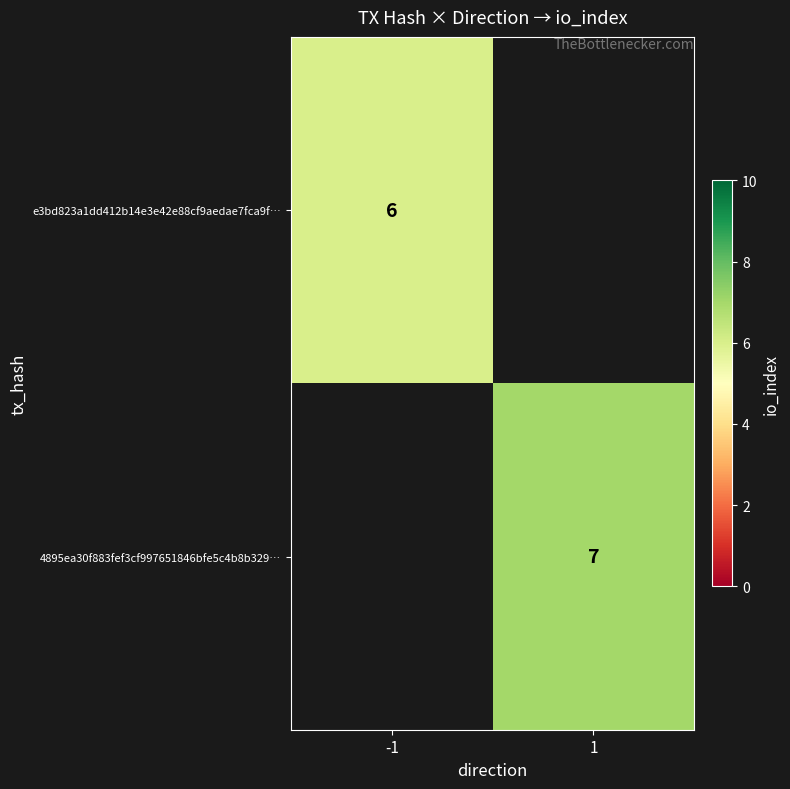

Is it true that e3bd823a1dd412b14e3e42e88cf9aedae7fca9f… equals 10.8 at -1?

False